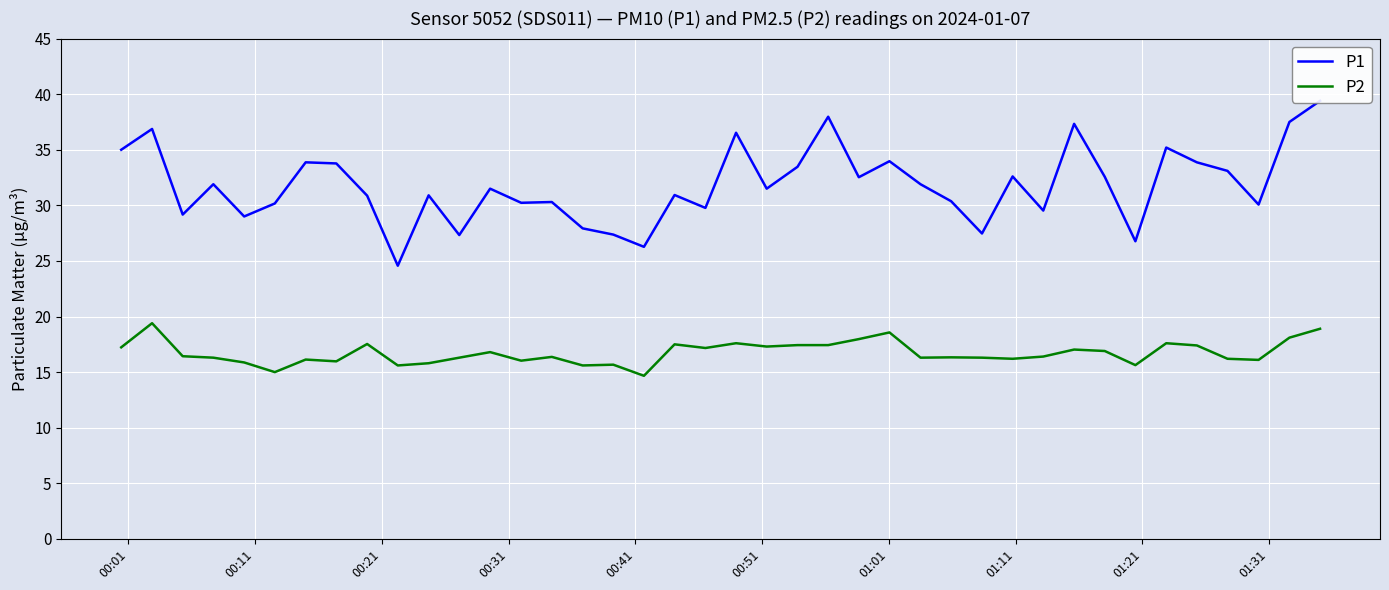

What is the highest value of the P2 series?

19.4